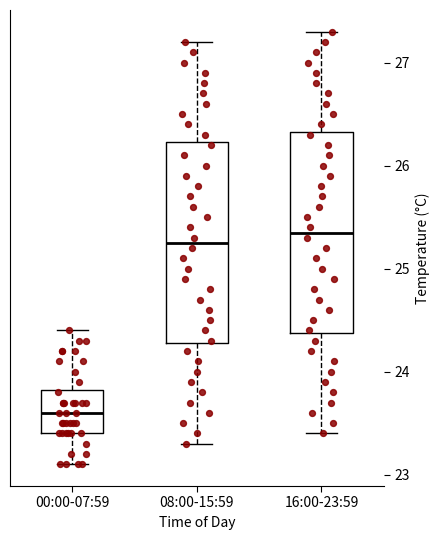

Which box's median line is the lowest?

00:00-07:59